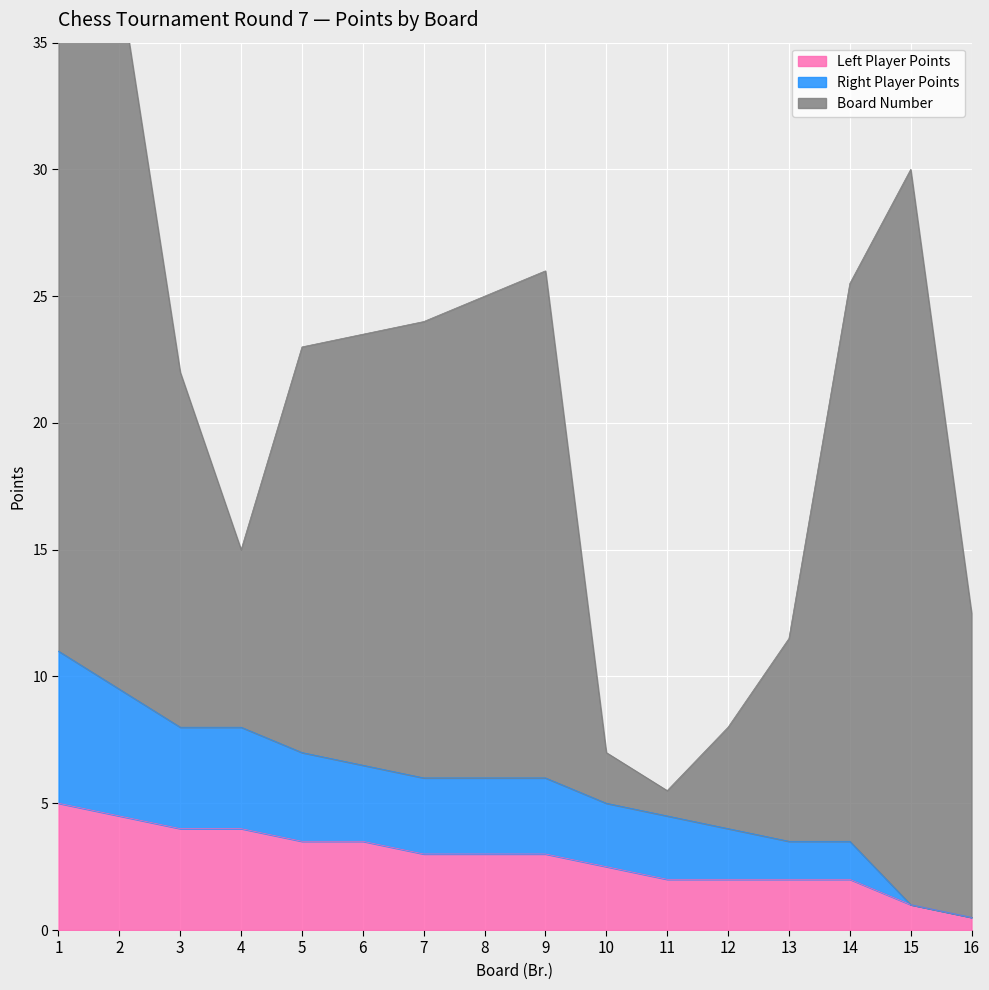

Which category has the highest value across all series?

1